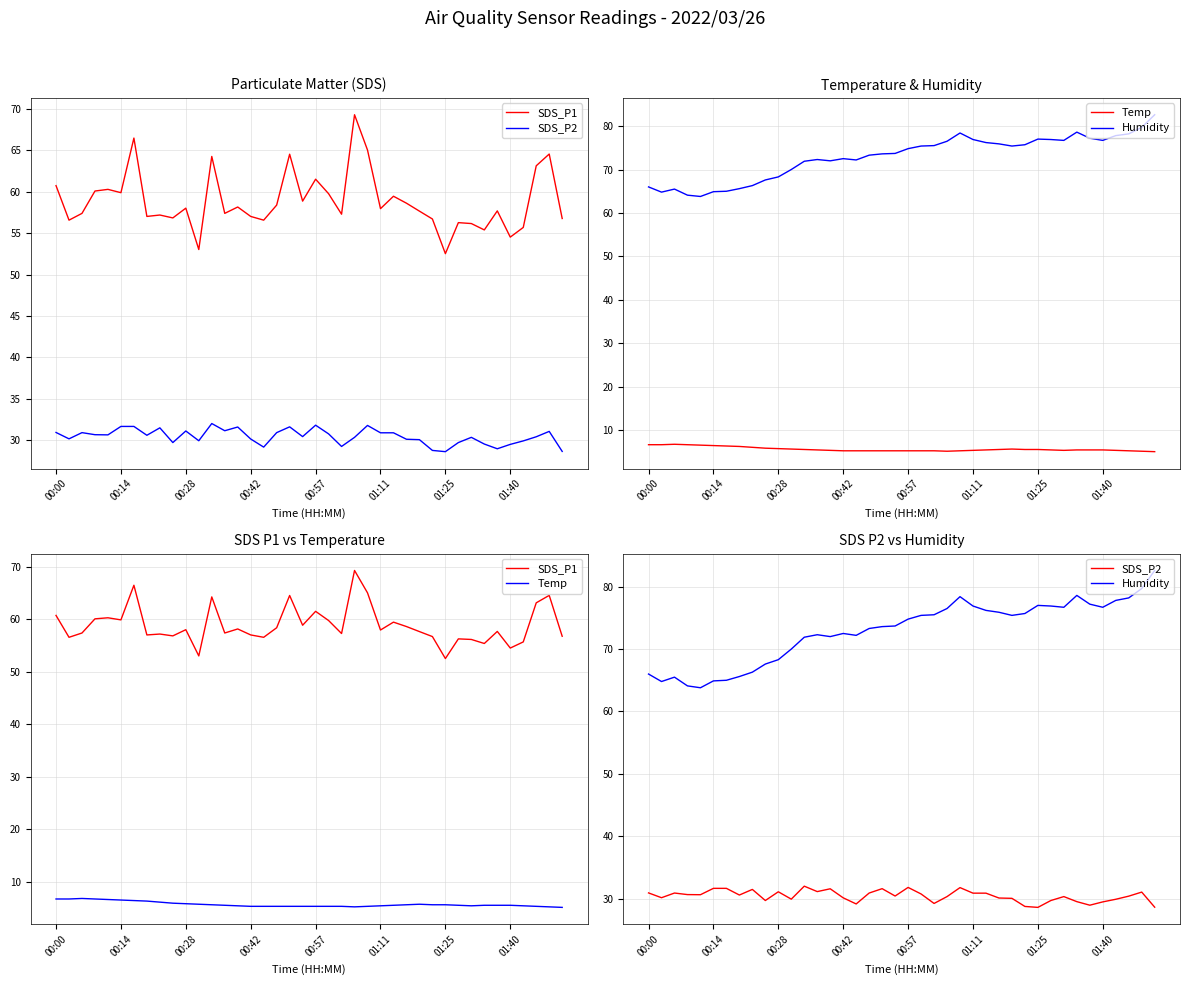

True or false: SDS_P2 and Humidity cross at least once.

False